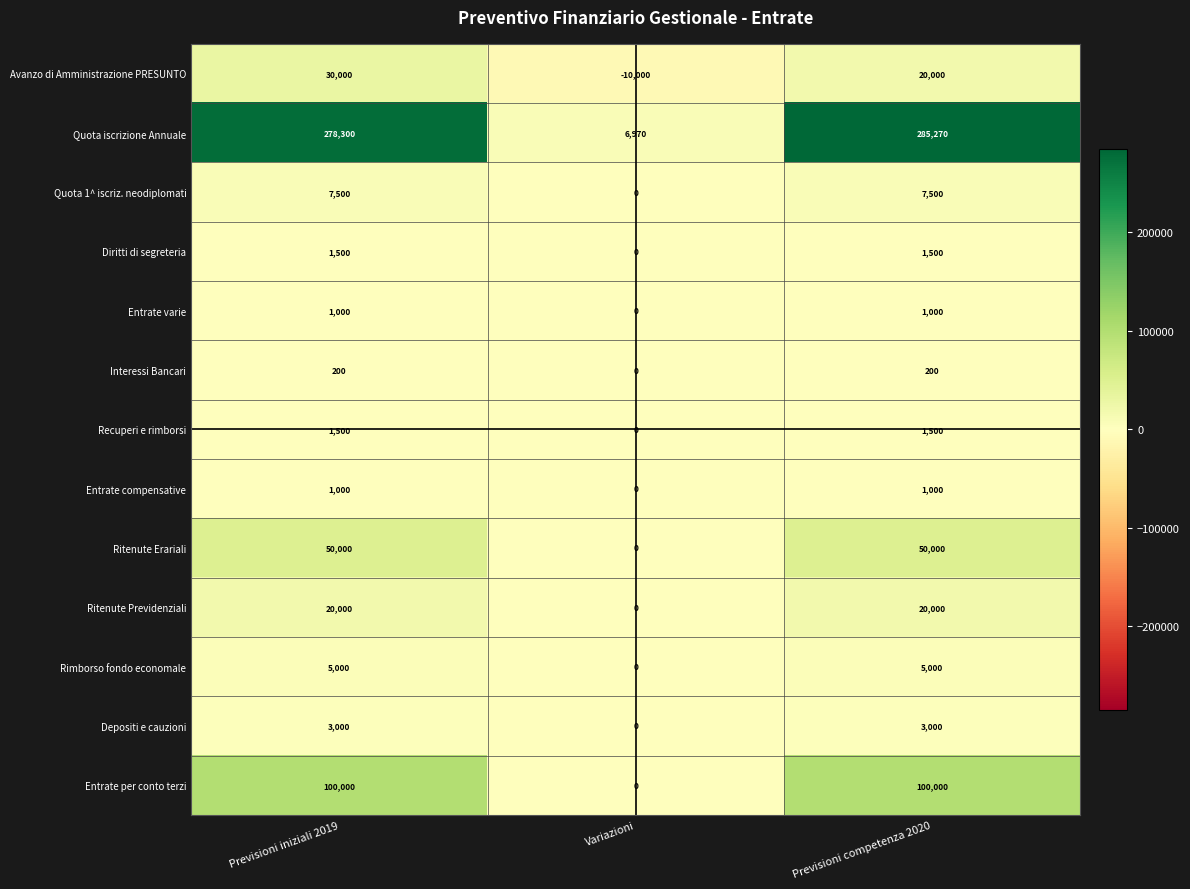

How many categories are shown in the chart?

3